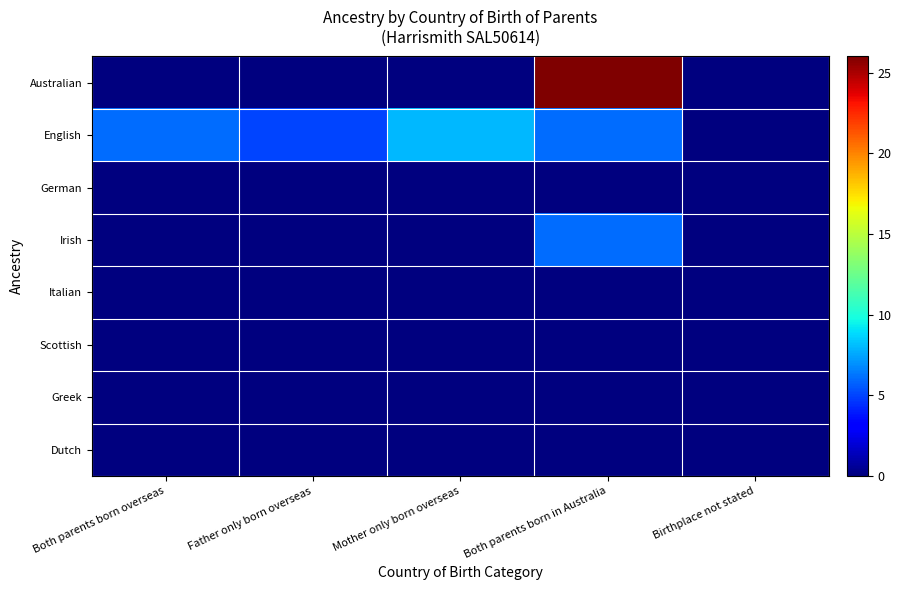

Which series has the largest range (max minus min)?

Australian